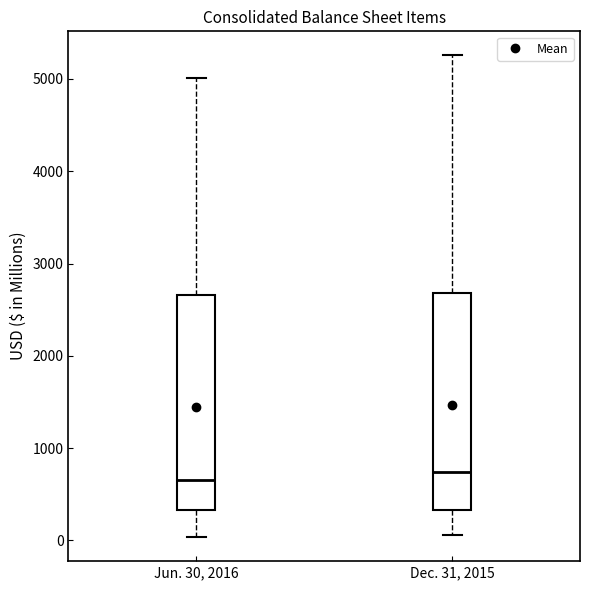

Where is the lower edge of the box for Jun. 30, 2016 on the y-axis? The values are not printed on the chart, so give them approximately, as read against the axis.

300